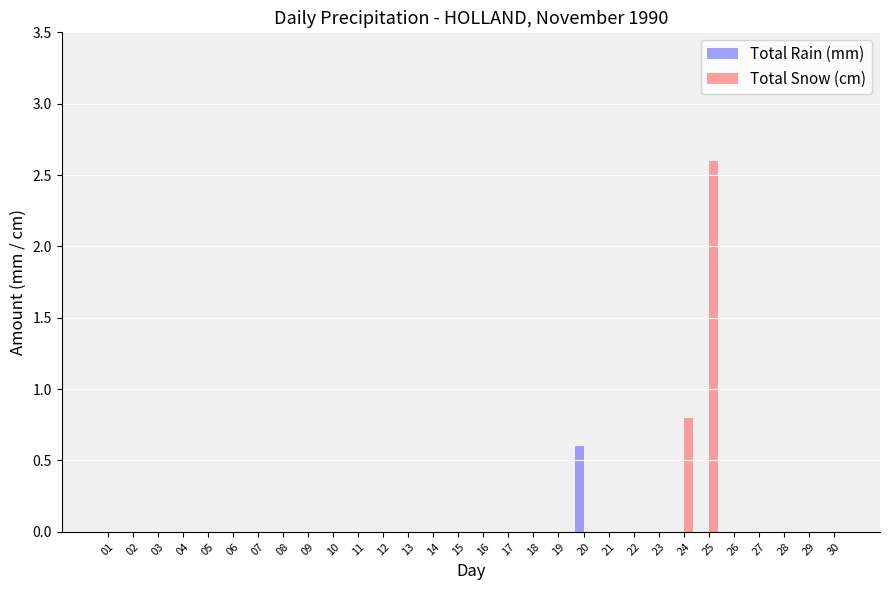

Reading left to right, transcribe all the data shown in this chart.

Total Rain (mm): 01=0.0	02=0.0	03=0.0	04=0.0	05=0.0	06=0.0	07=0.0	08=0.0	09=0.0	10=0.0	11=0.0	12=0.0	13=0.0	14=0.0	15=0.0	16=0.0	17=0.0	18=0.0	19=0.0	20=0.6	21=0.0	22=0.0	23=0.0	24=0.0	25=0.0	26=0.0	27=0.0	28=0.0	29=0.0	30=0.0
Total Snow (cm): 01=0.0	02=0.0	03=0.0	04=0.0	05=0.0	06=0.0	07=0.0	08=0.0	09=0.0	10=0.0	11=0.0	12=0.0	13=0.0	14=0.0	15=0.0	16=0.0	17=0.0	18=0.0	19=0.0	20=0.0	21=0.0	22=0.0	23=0.0	24=0.8	25=2.6	26=0.0	27=0.0	28=0.0	29=0.0	30=0.0